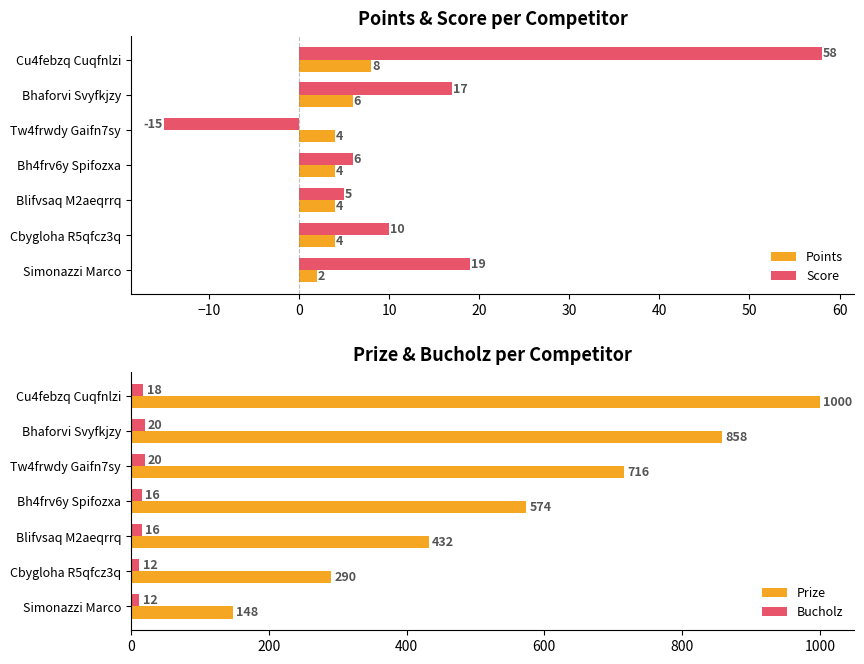

True or false: Prize has a value of 432 at Blifvsaq M2aeqrrq.

True